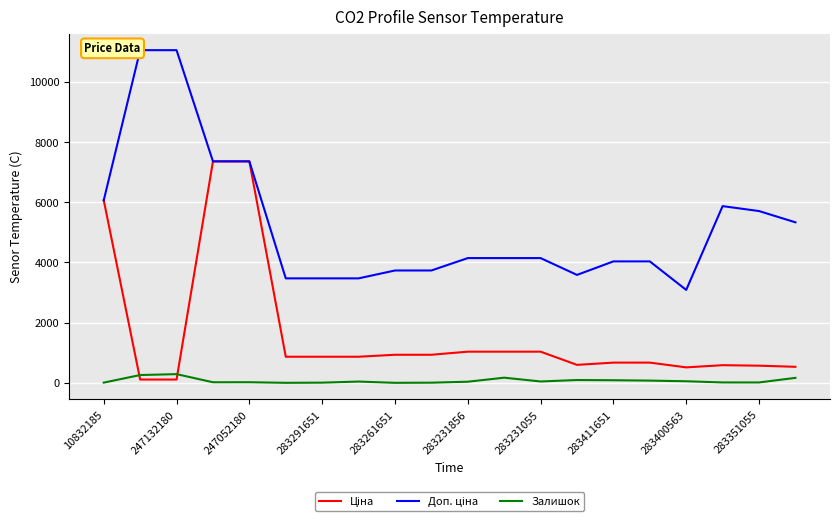

True or false: Ціна and Залишок cross at least once.

True